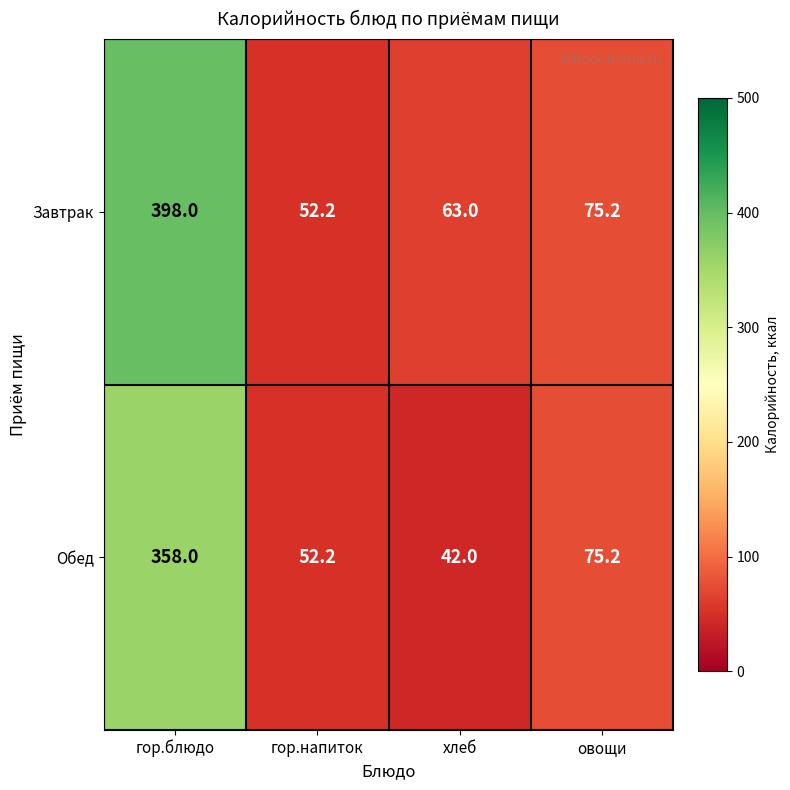

Where is Завтрак nearest to the value 225?

овощи